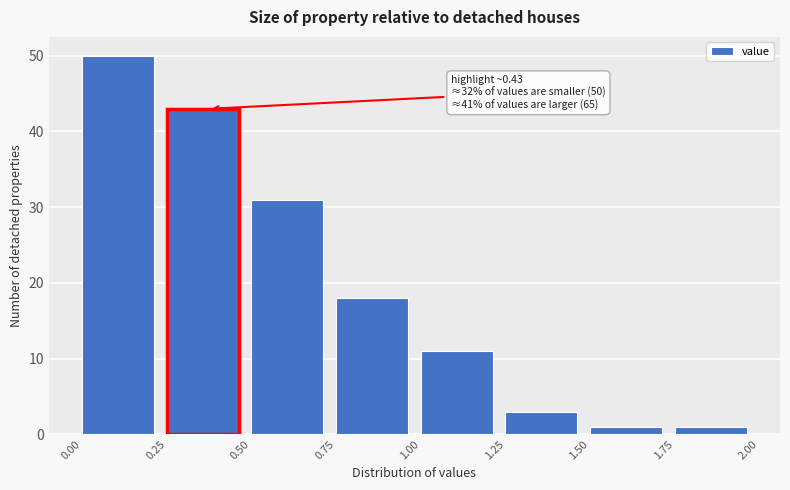

Which range on the x-axis has the tallest bar?

0.00 to 0.25